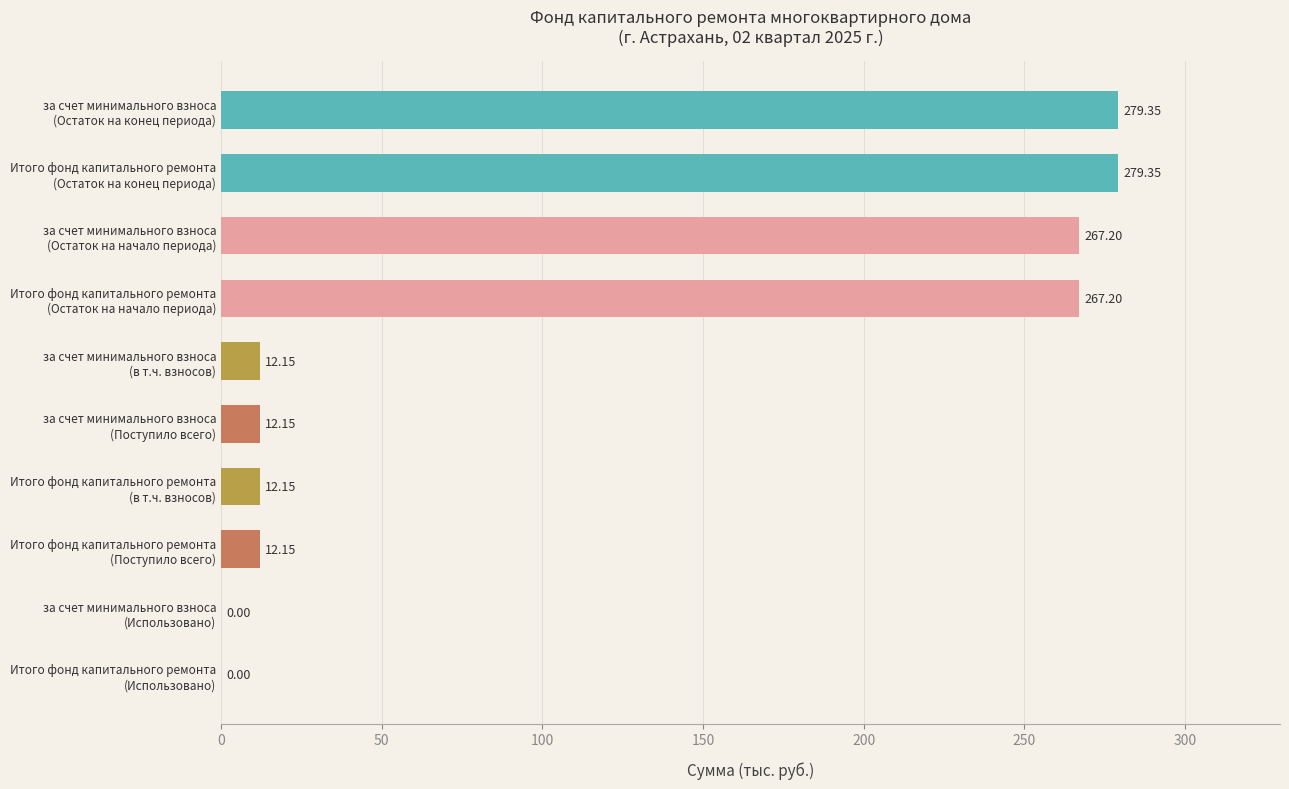

Count the number of data series in this chart.

1